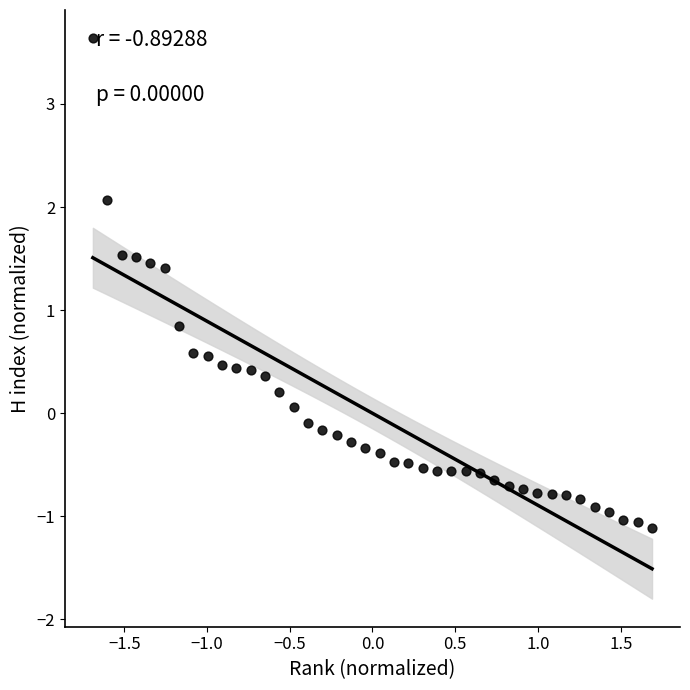

What Y value in the scatter plot is closest to 1?

0.8